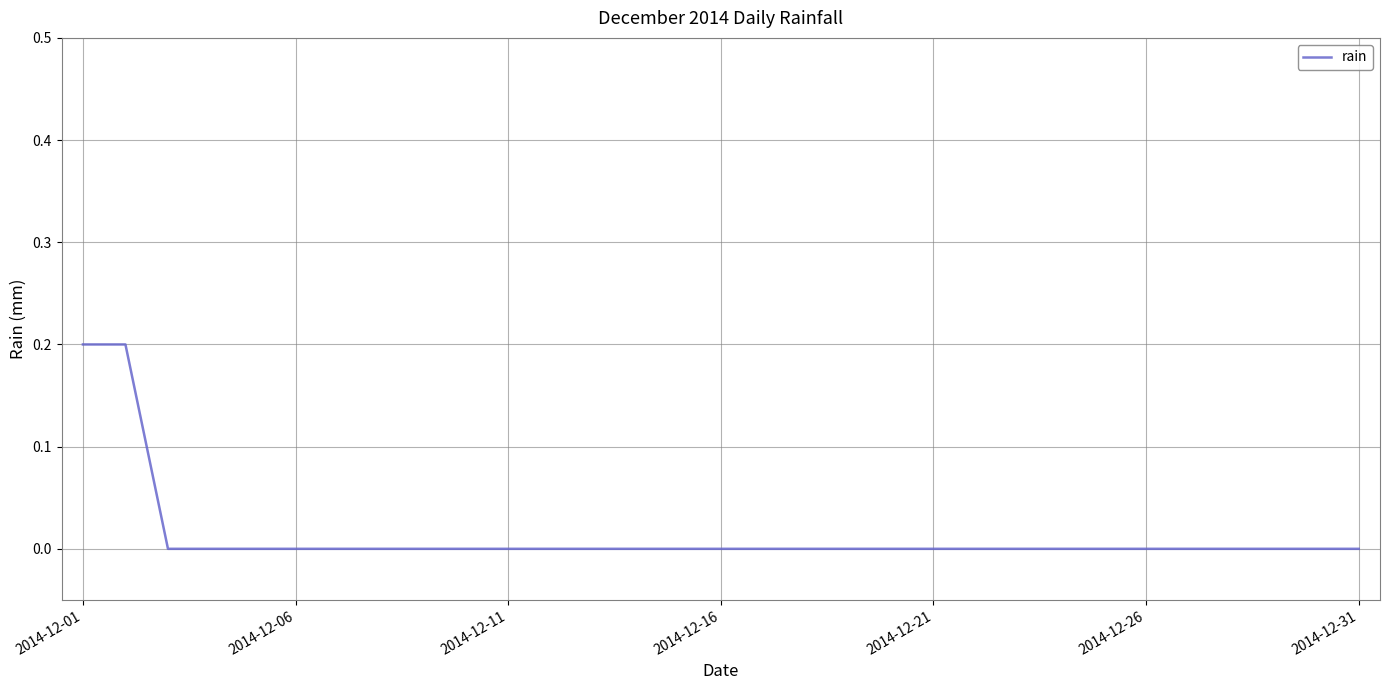

Is it true that the value at 2014-12-21 is 0.0?

True